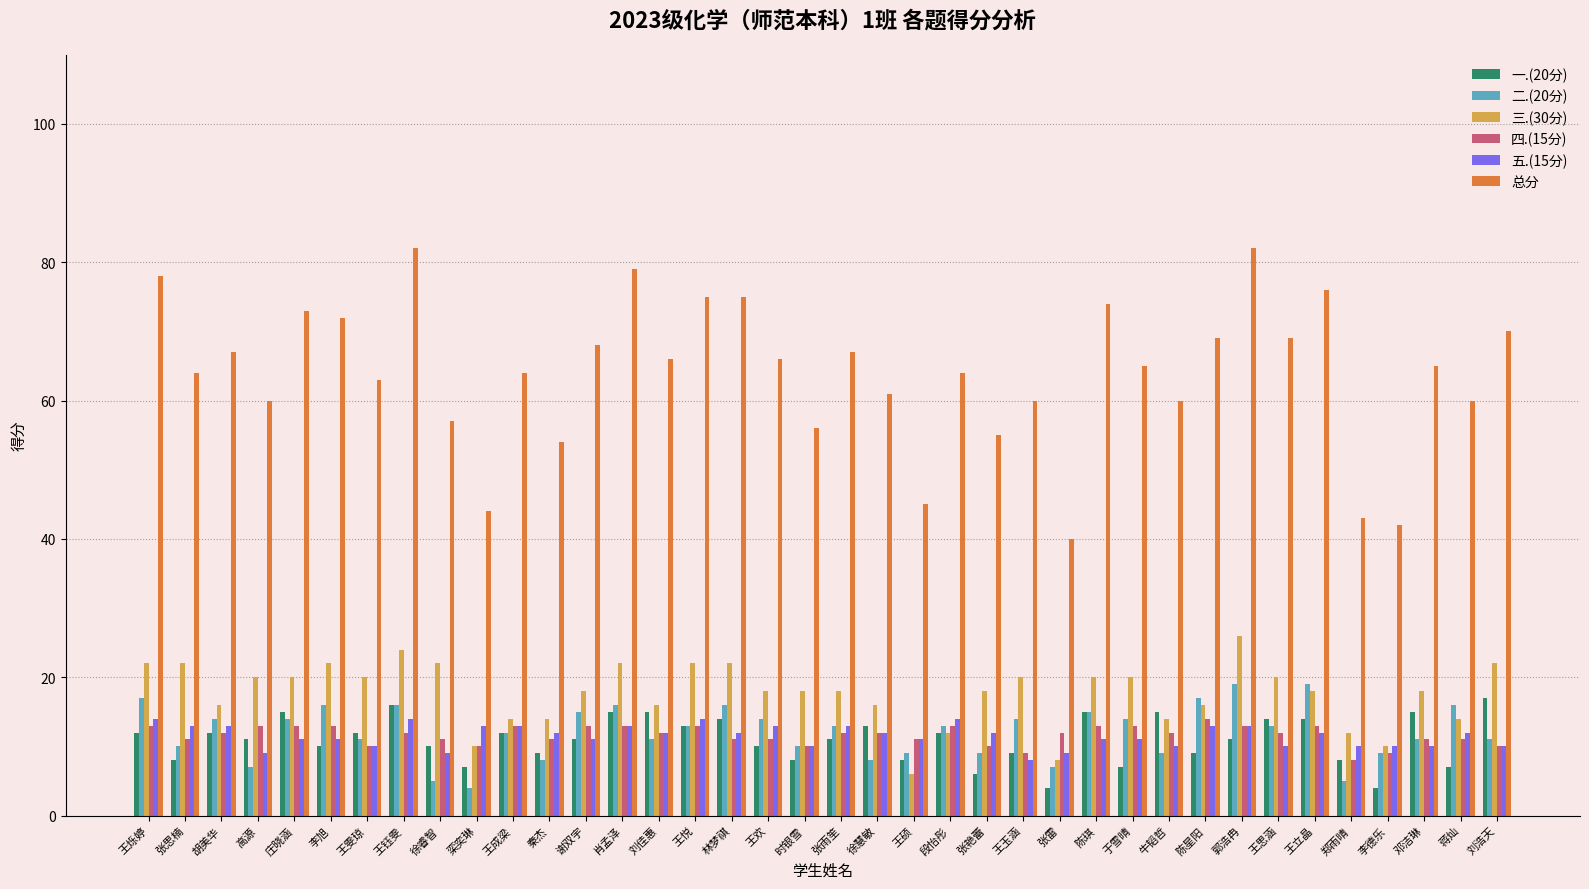

What is the spread (max minus min) of values at 王思涵?

59